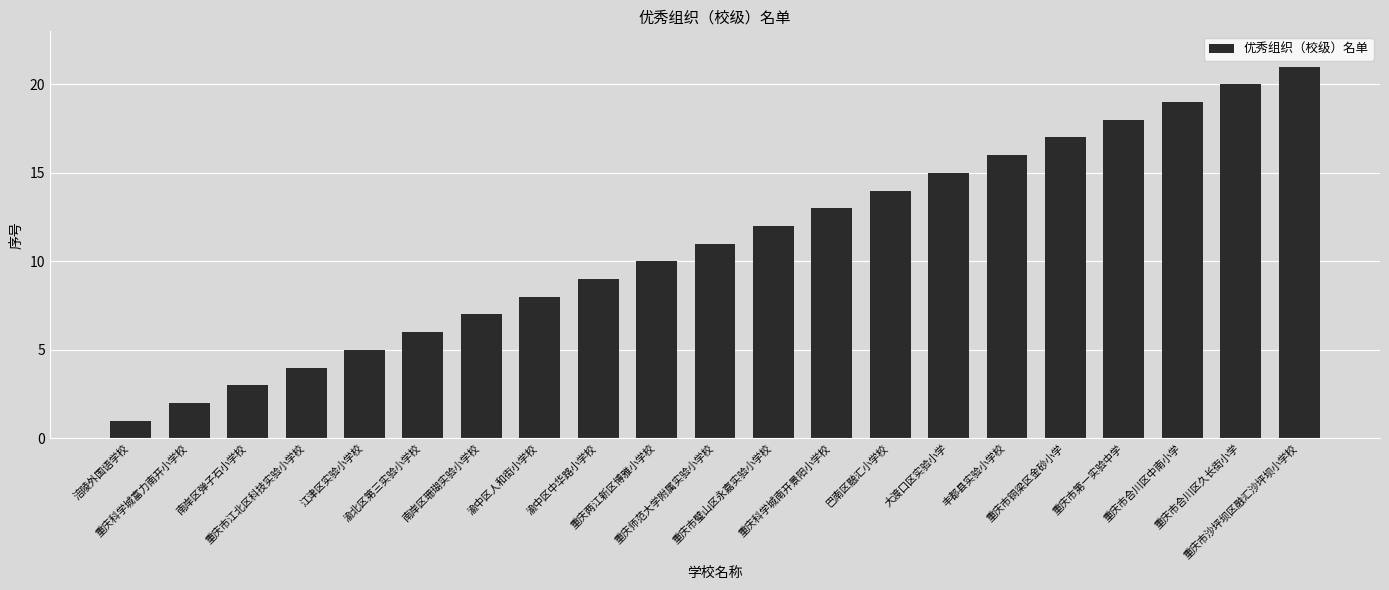

List the labels in order of value, largest first.

重庆市沙坪坝区融汇沙坪坝小学校, 重庆市合川区久长街小学, 重庆市合川区中南小学, 重庆市第一实验中学, 重庆市铜梁区金砂小学, 丰都县实验小学校, 大渡口区实验小学, 巴南区融汇小学校, 重庆科学城南开景阳小学校, 重庆市璧山区永嘉实验小学校, 重庆师范大学附属实验小学校, 重庆两江新区博雅小学校, 渝中区中华路小学校, 渝中区人和街小学校, 南岸区珊瑚实验小学校, 渝北区第三实验小学校, 江津区实验小学校, 重庆市江北区科技实验小学校, 南岸区弹子石小学校, 重庆科学城富力南开小学校, 涪陵外国语学校